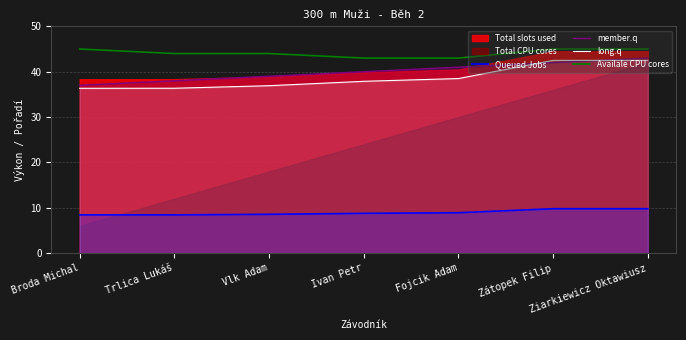

What is the label of the 4th point from the right?

Ivan Petr